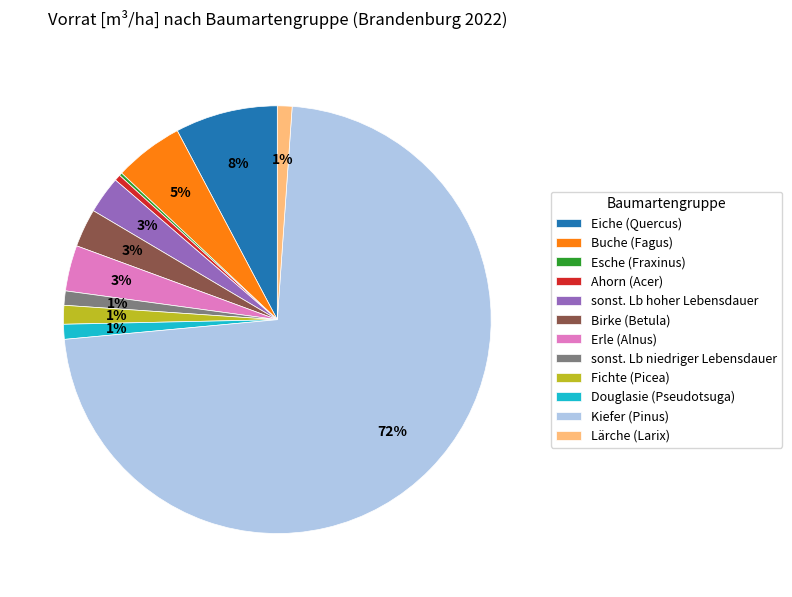

Does Douglasie (Pseudotsuga) represent more than half of the total?

No